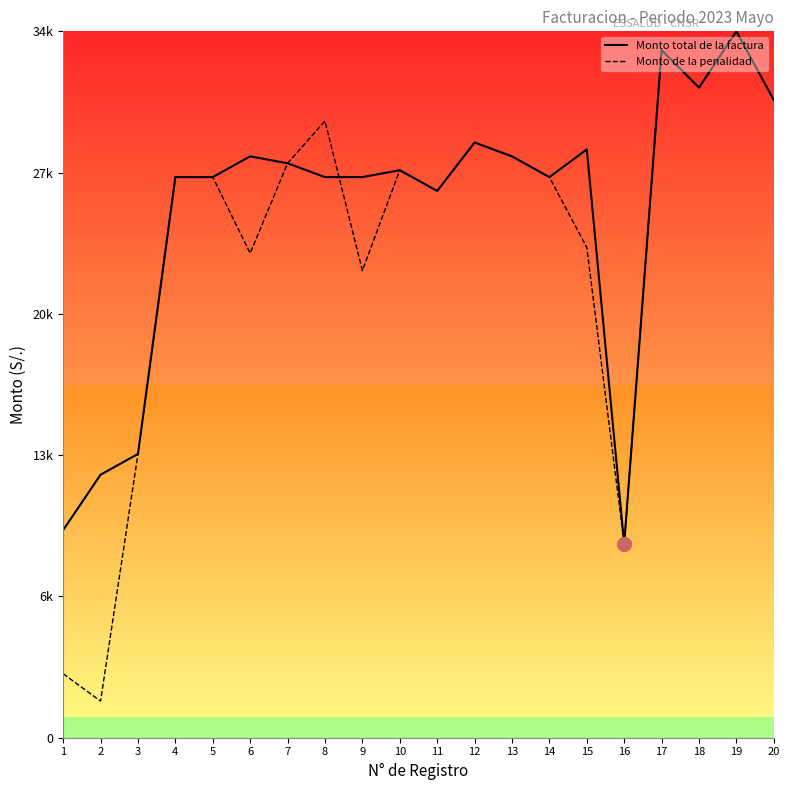

Does the chart display data point markers on the line(s)?

No